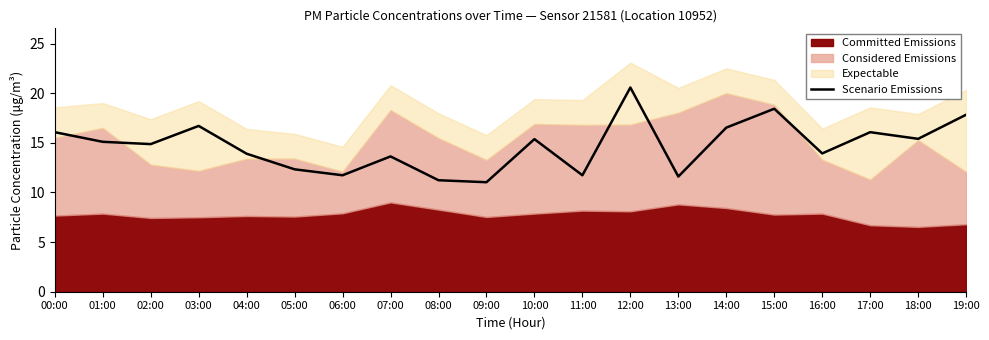

Is it true that Scenario Emissions equals 21.2 at 07:00?

False